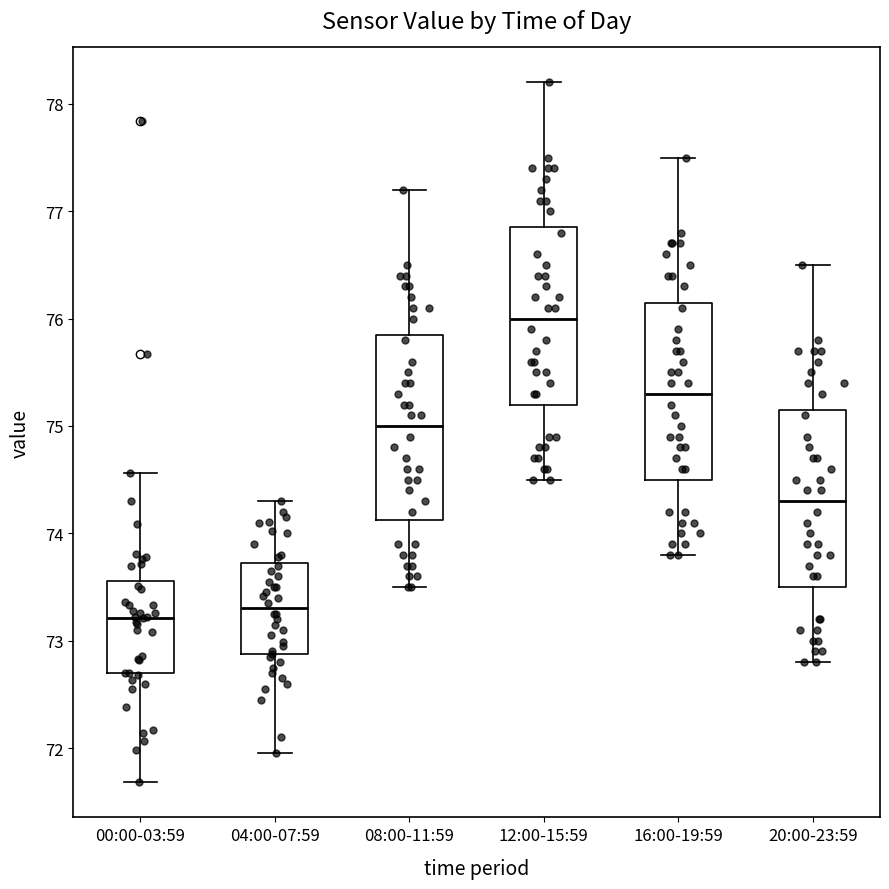

Where is the upper edge of the box for 08:00-11:59 on the y-axis? The values are not printed on the chart, so give them approximately, as read against the axis.

75.9